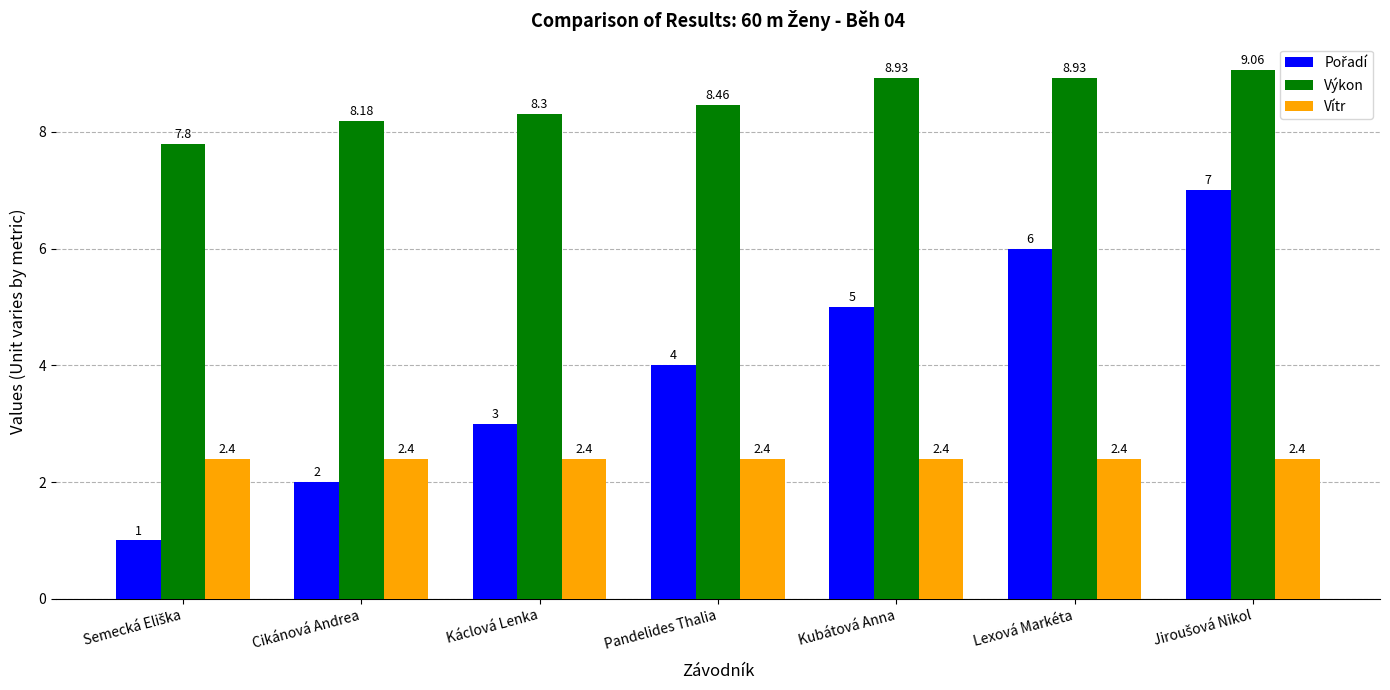

At which label is Výkon closest to 8?

Cikánová Andrea